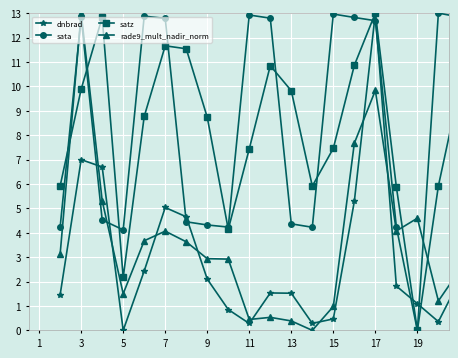

What is the value of the rade9_mult_nadir_norm point at the 10th from the left?

0.4